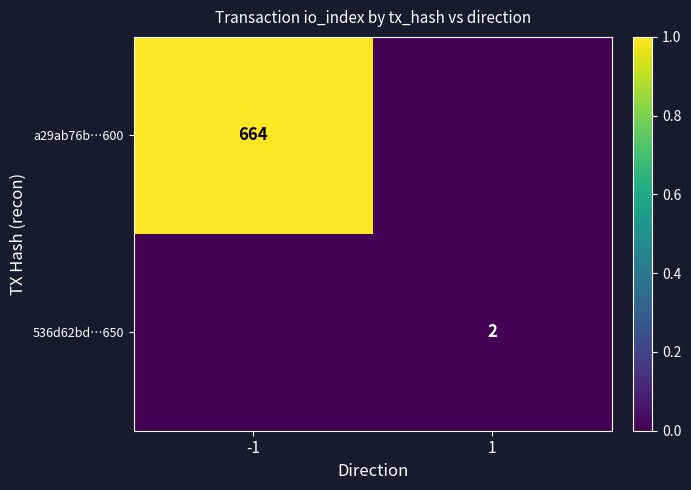

Is the value of a29ab76b…600 at -1 greater than the value of 536d62bd…650 at 1?

Yes